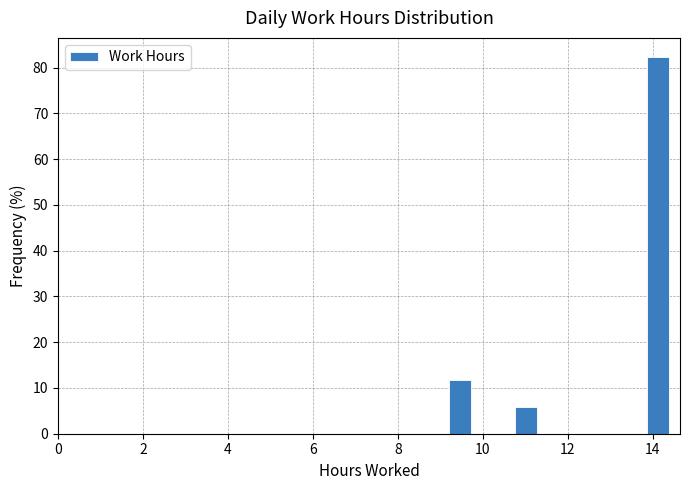

Read against the x-axis, roughly where is the centre of the tallest bar?

14.2